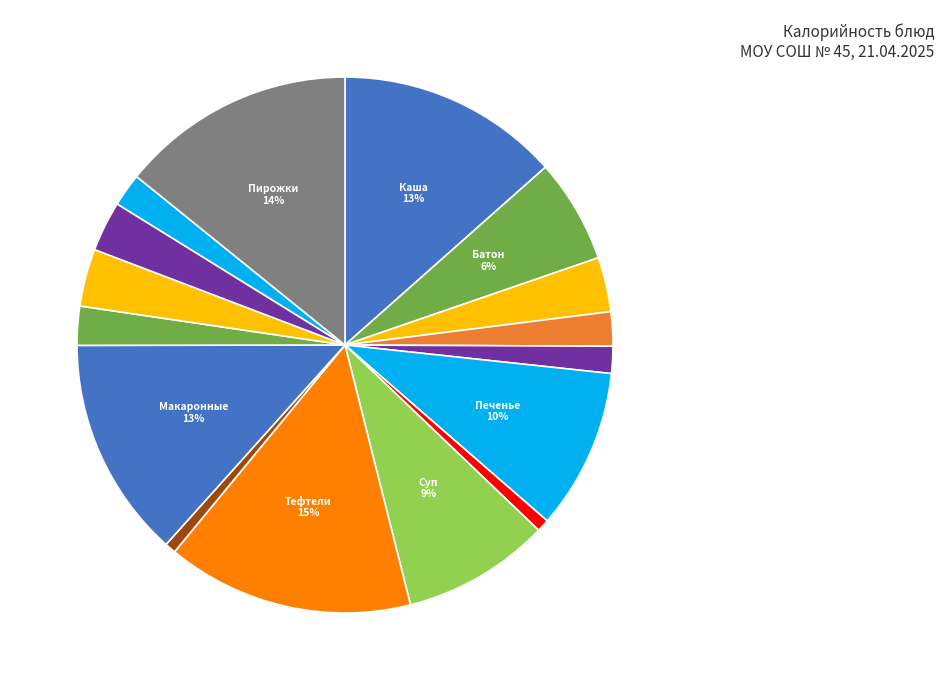

Which category has the biggest portion of the pie?

Тефтели куриные